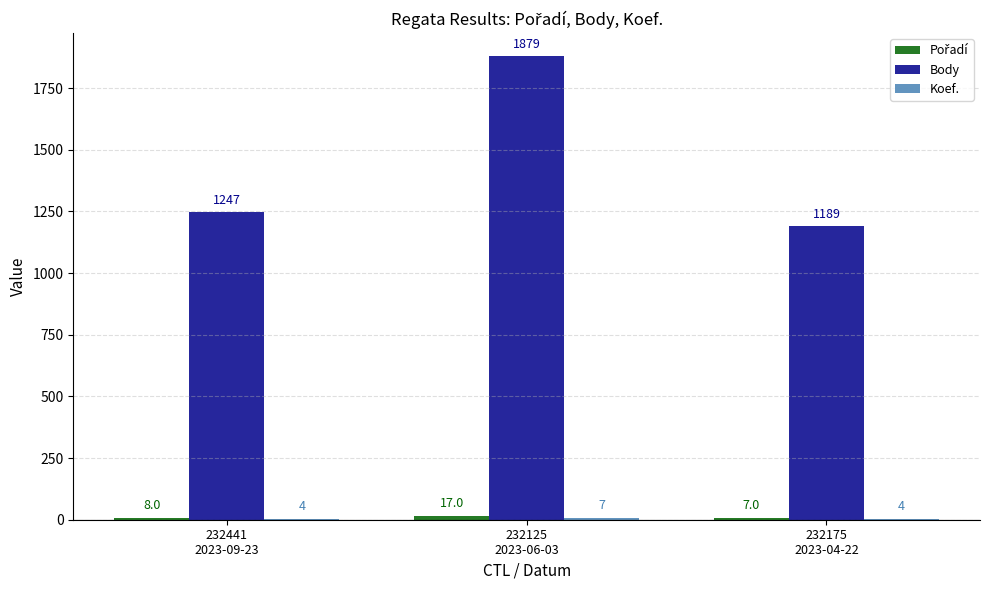

What is the sum of all Body values?

4315